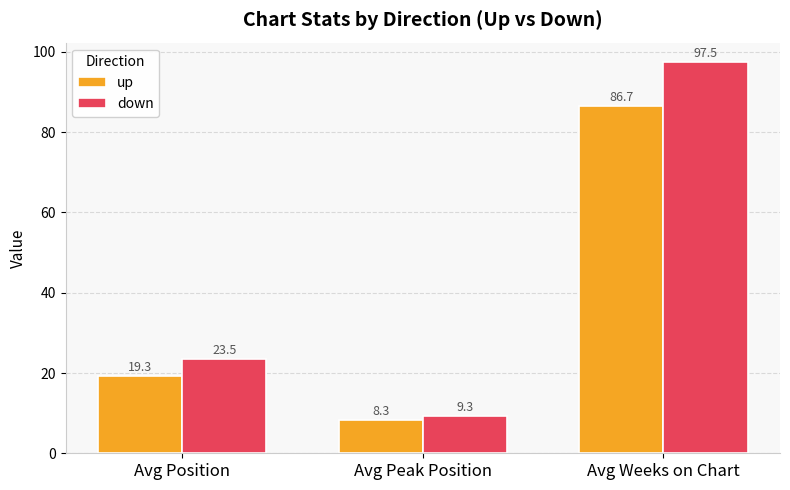

True or false: up has a value of 8.3 at Avg Peak Position.

True